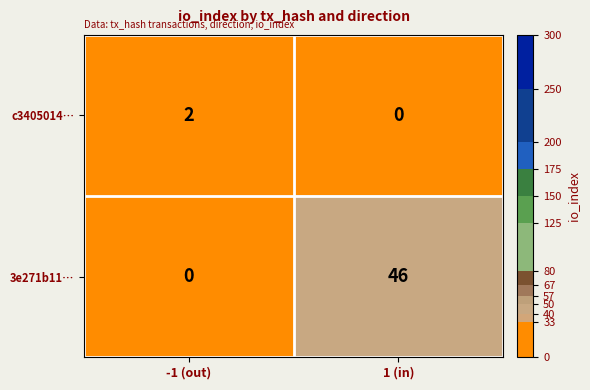

What is the sum of the 3e271b11… values at 1 (in) and -1 (out)?

46